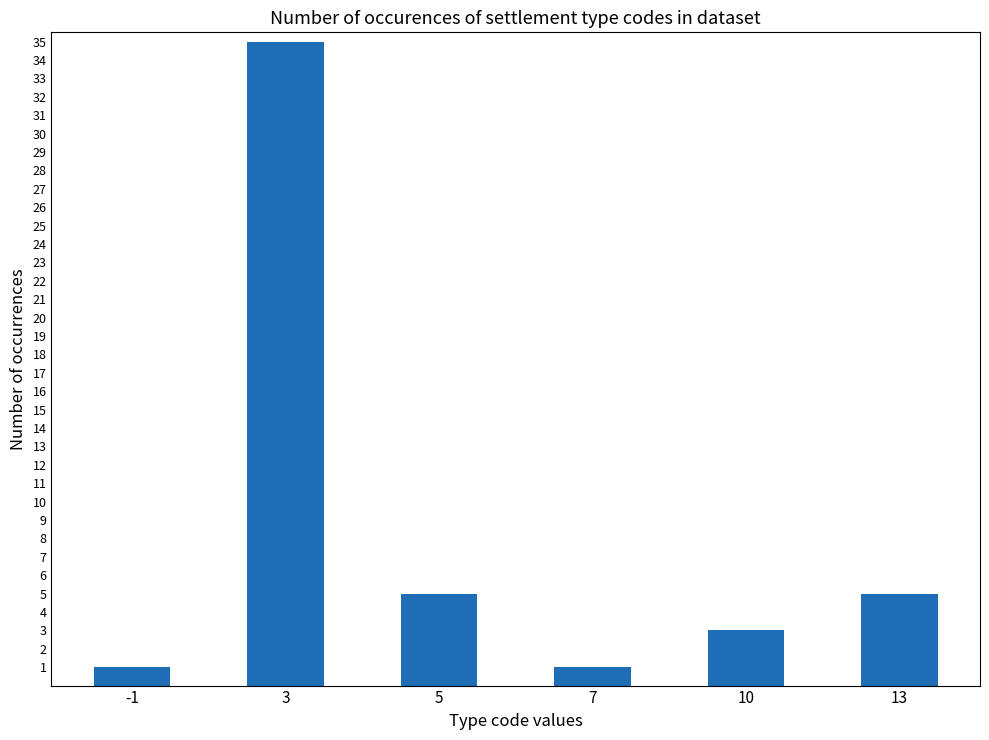

What is the maximum value shown in the chart?

35